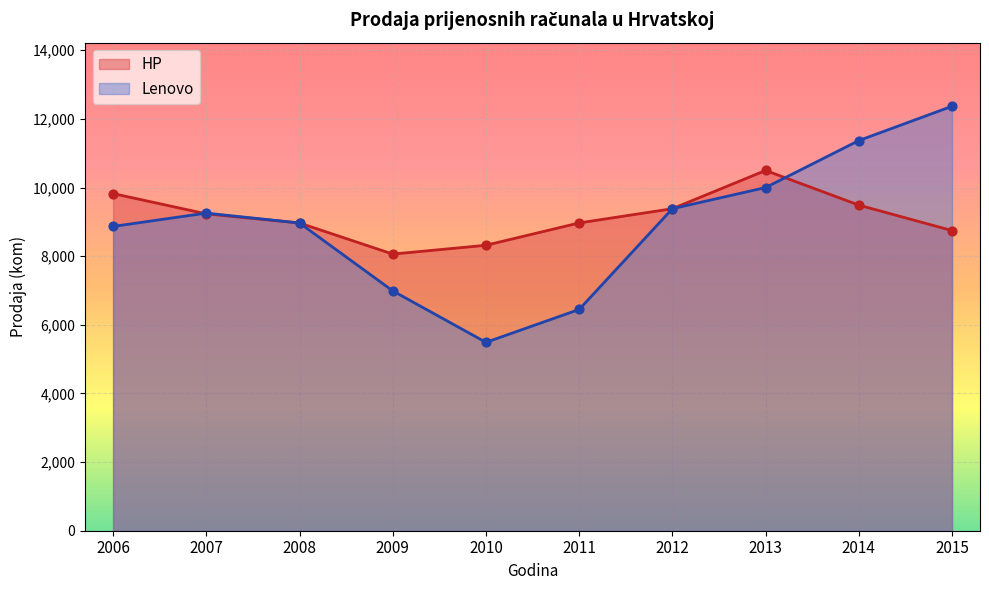

Which series has the widest spread of Y values?

Lenovo